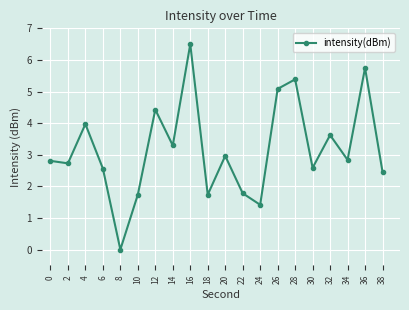

True or false: the data has more than 0 interior local peaks.

True